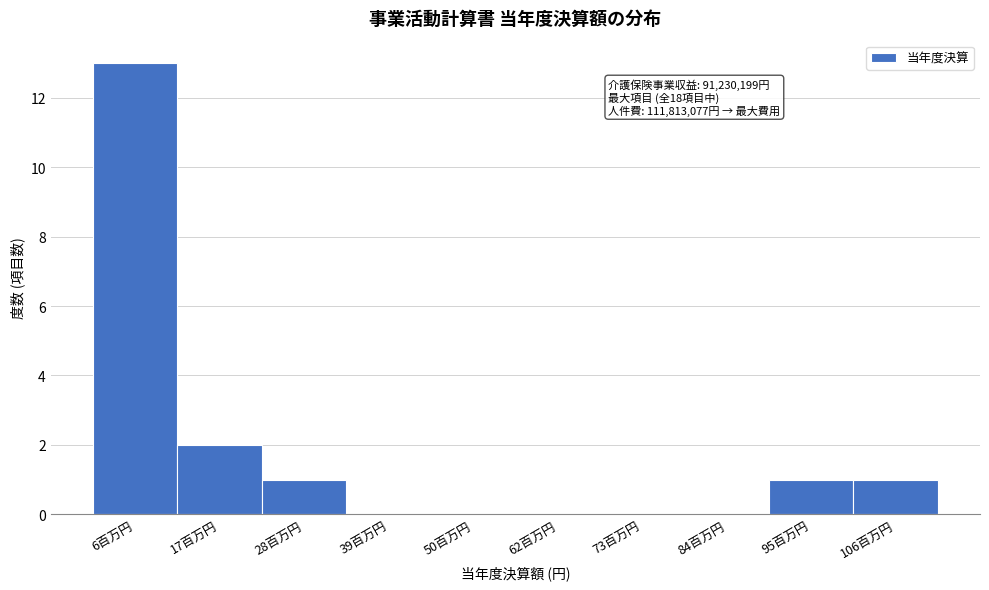

Where is the data nearest to the value 6?

17百万円